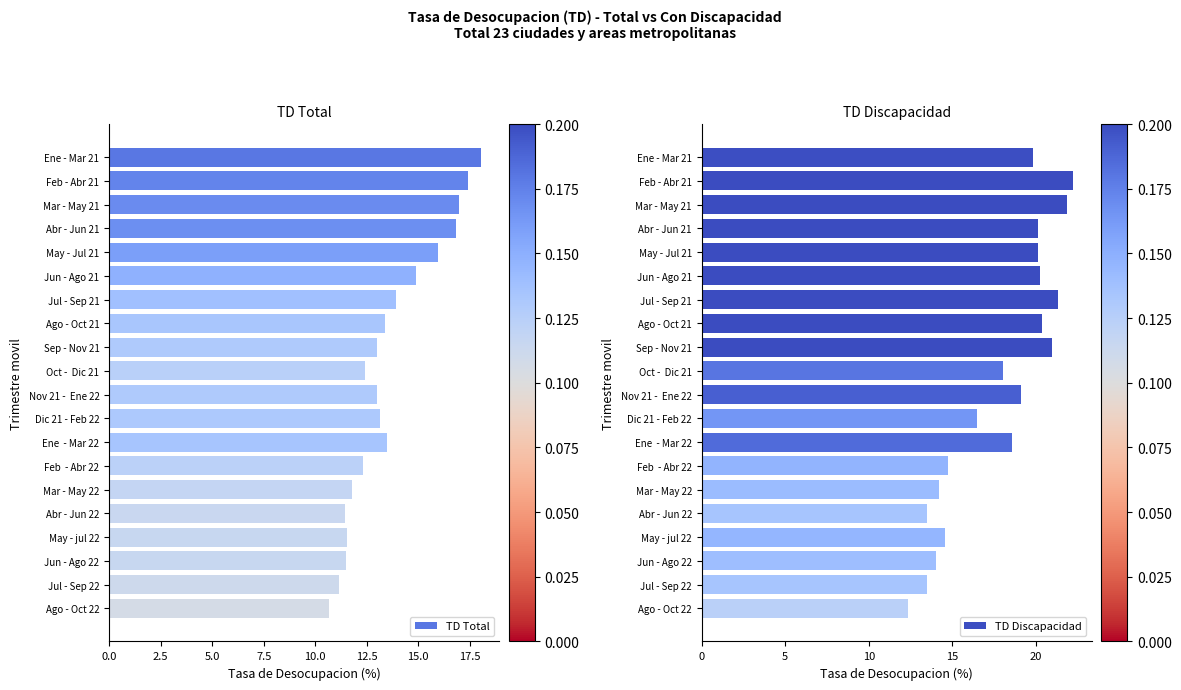

True or false: TD Total has a value of 26.8 at May - Jul 21.

False